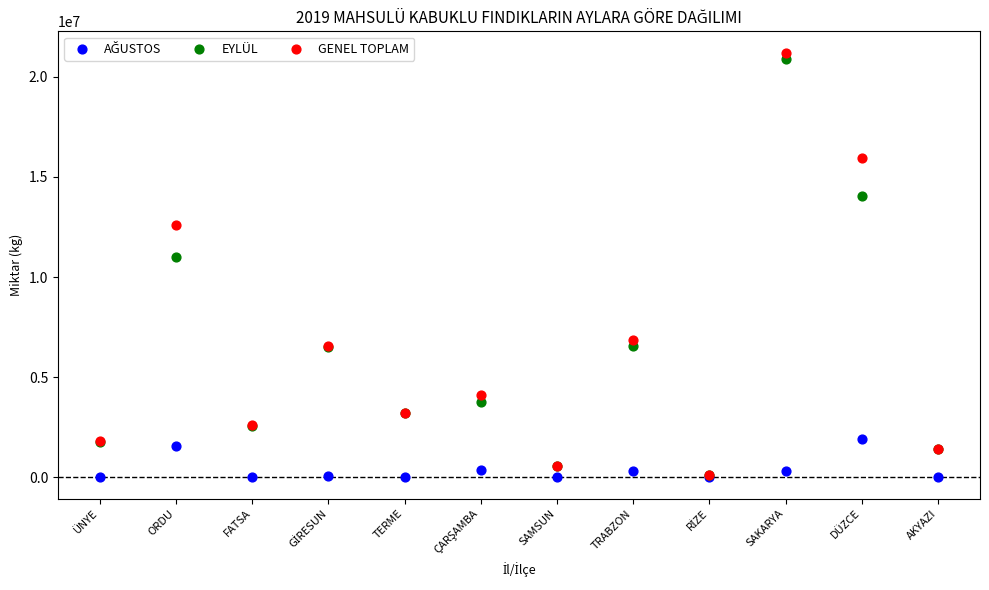

Which series has the largest Y range (max minus min)?

GENEL TOPLAM